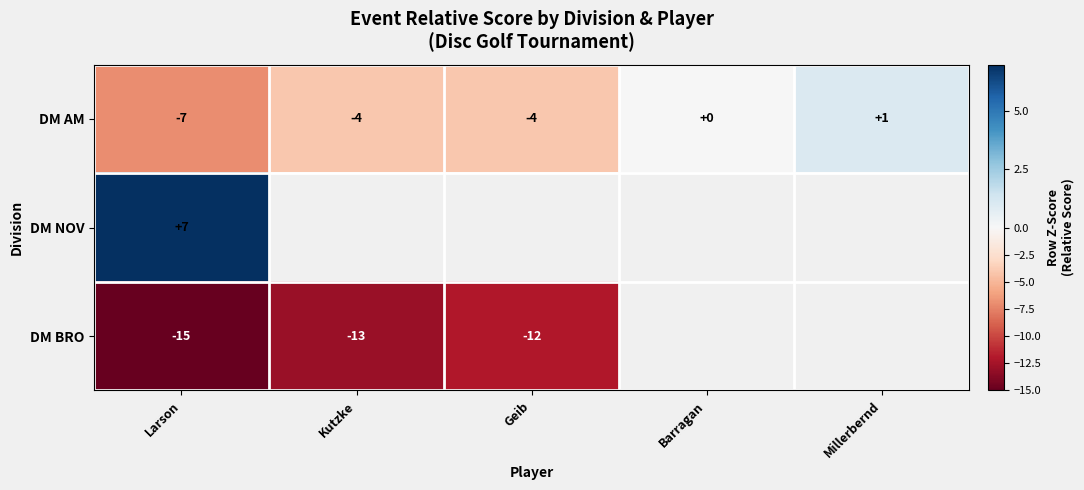

What is the difference between the second highest and second lowest values in the DM AM series?

4